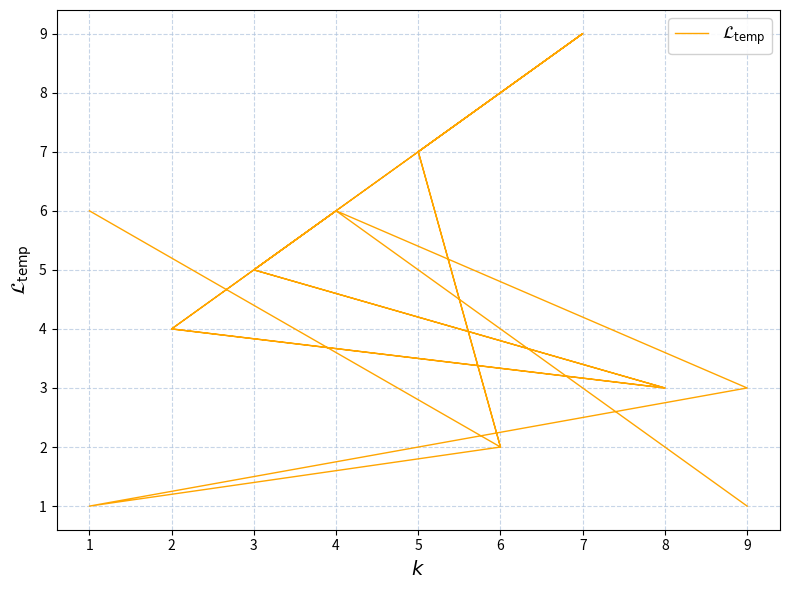

How many interior local valleys (lower than both neighbors) does the data have?

4